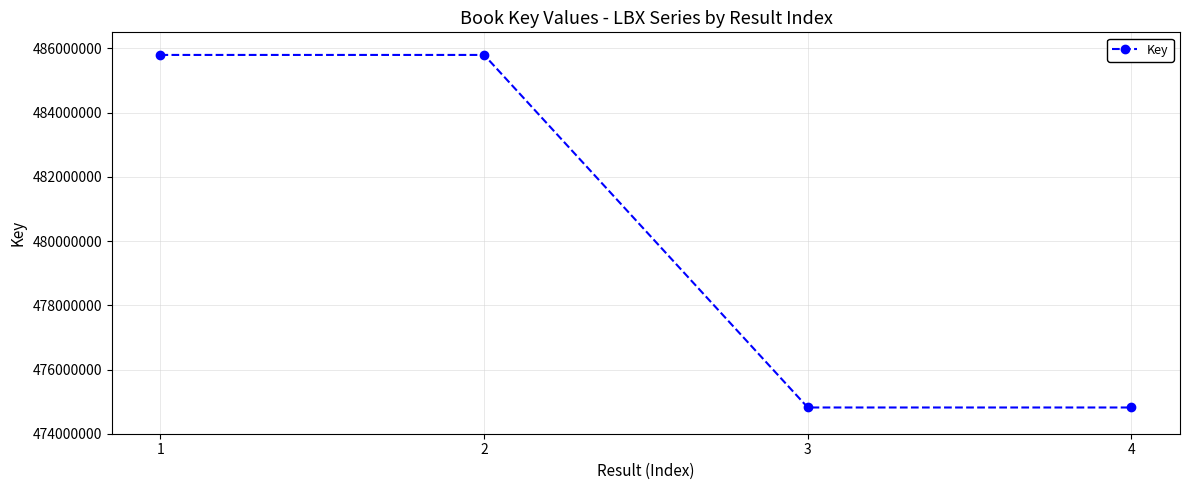

What is the average value?

480306517